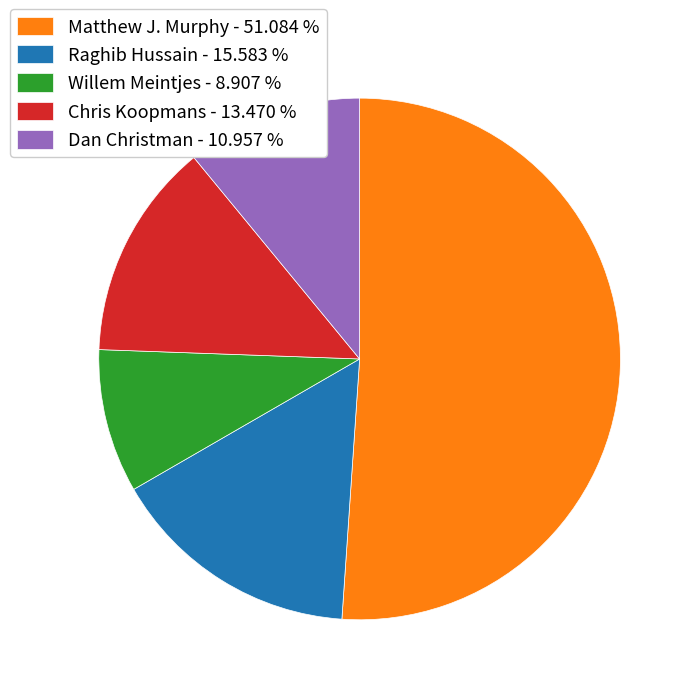

Is the sum of Willem Meintjes - 8.907 % and Raghib Hussain - 15.583 % greater than half?

No